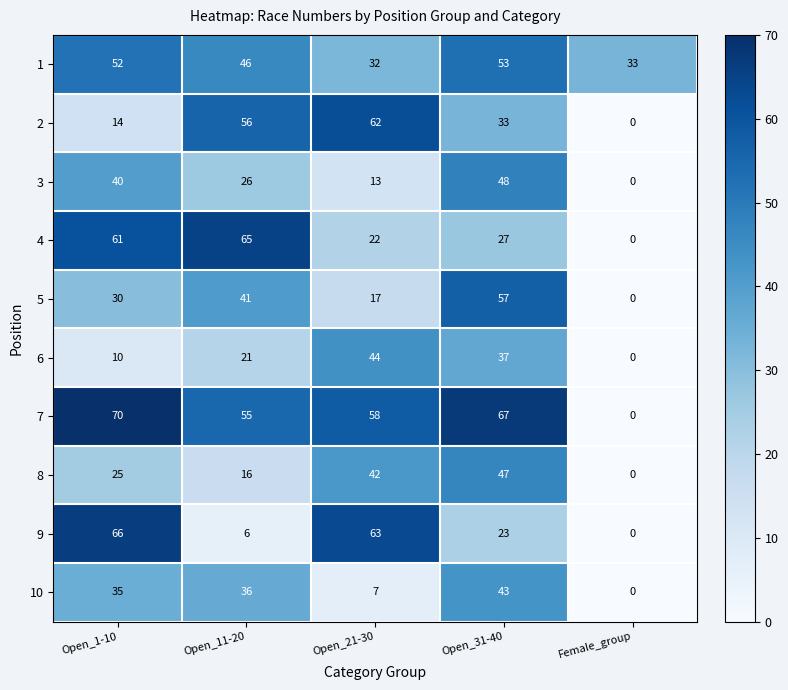

At Open_31-40, list the series in order from smallest to largest.

9, 4, 2, 6, 10, 8, 3, 1, 5, 7